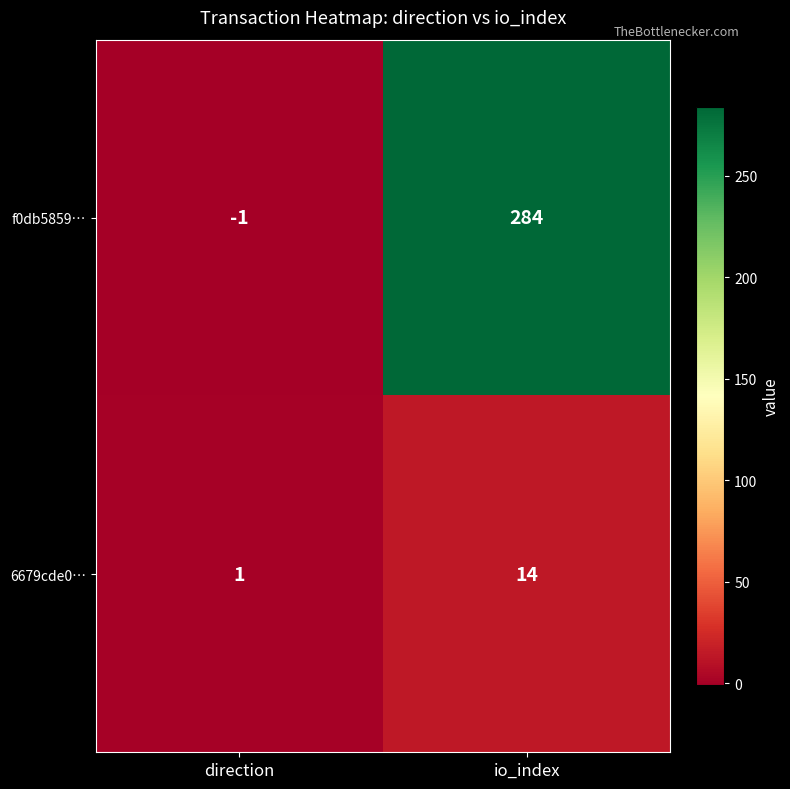

How many values in the 6679cde0… series are below 14?

1